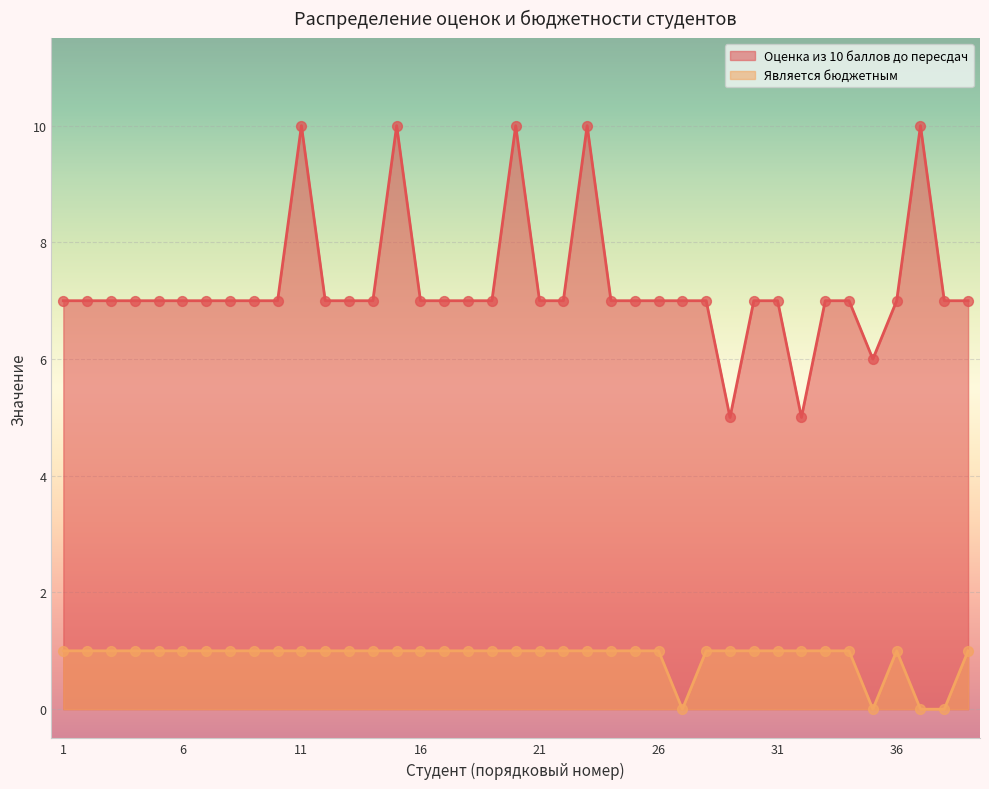

Is the value of Оценка из 10 баллов до пересдач at 7 greater than the value of Является бюджетным at 34?

Yes